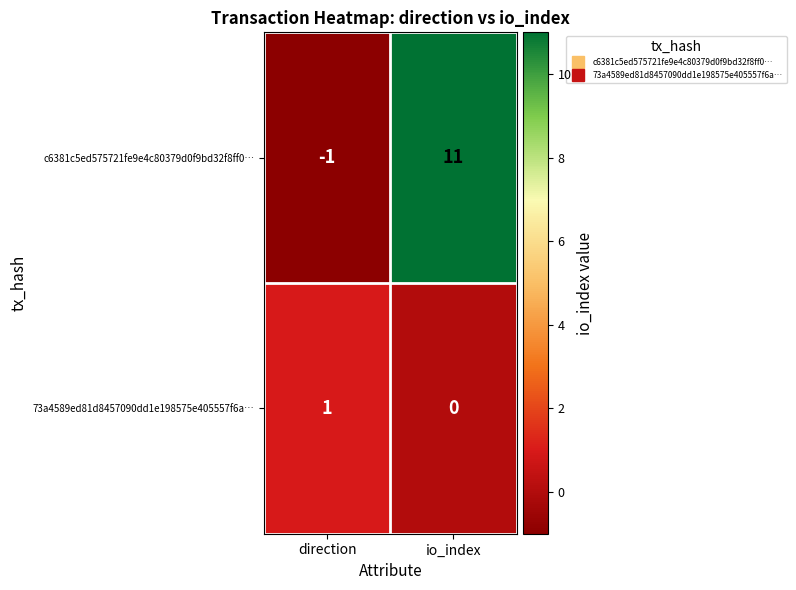

At which category is the sum across all series the highest?

io_index